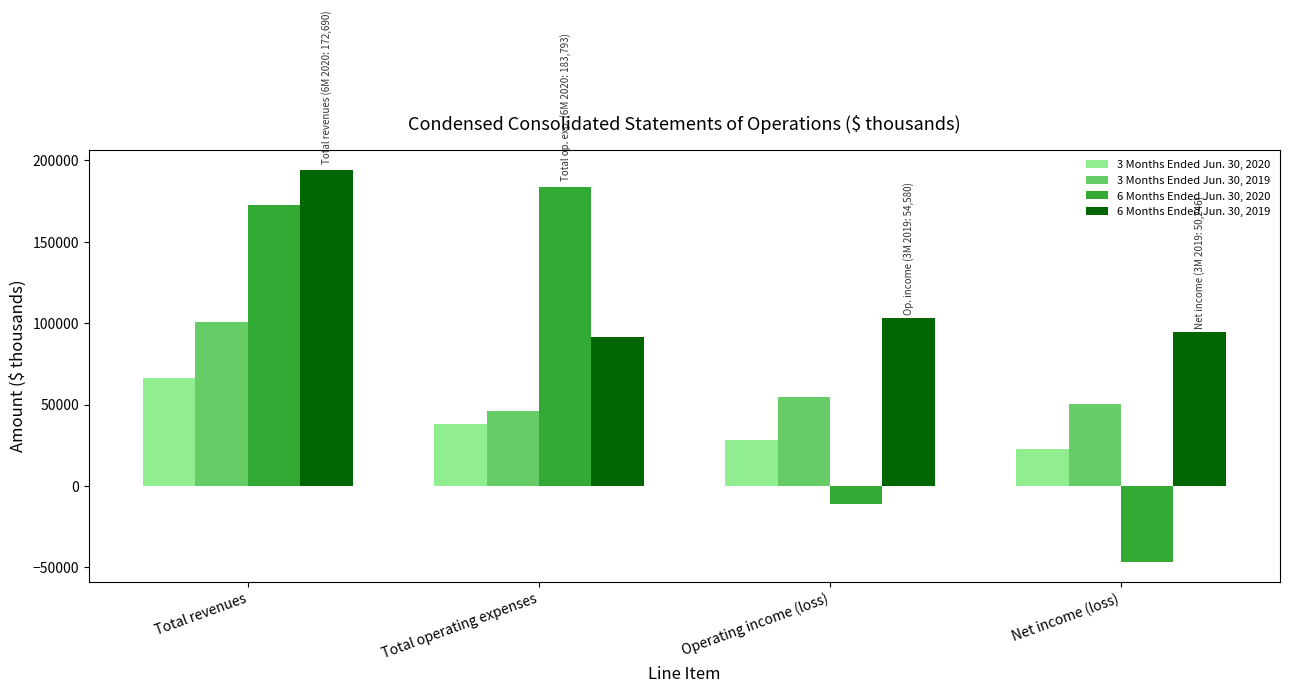

What position from the left is Operating income (loss)?

3